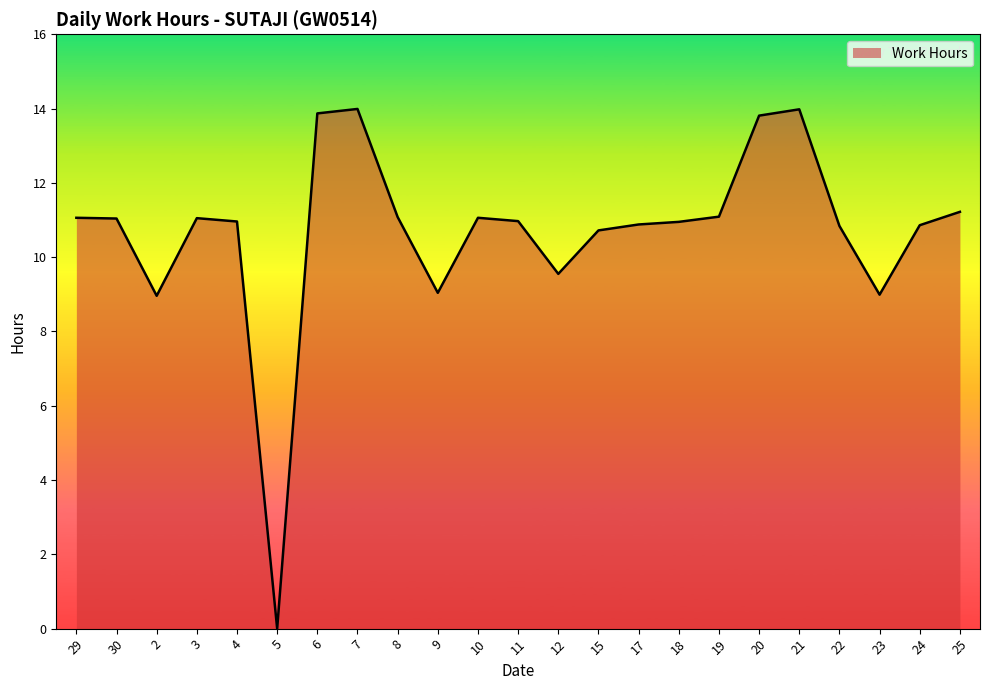

The value at 10 is 14.8. True or false?

False